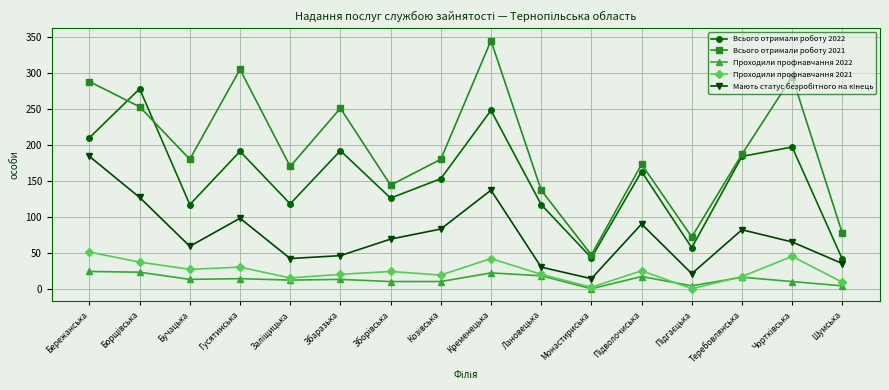

Read the Проходили профнавчання 2021 value at Гусятинська.

30